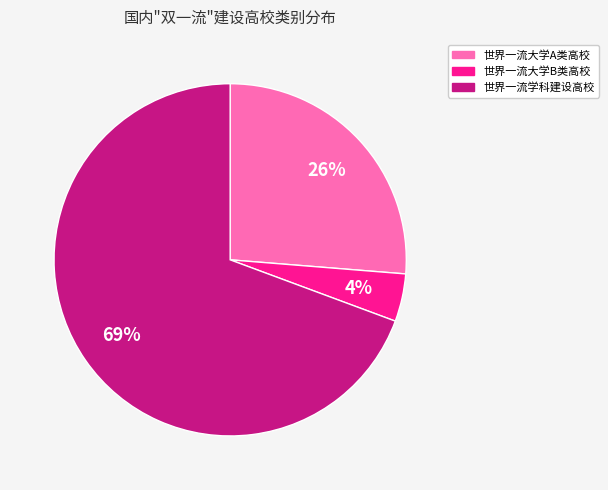

Is there a majority slice in this chart?

Yes